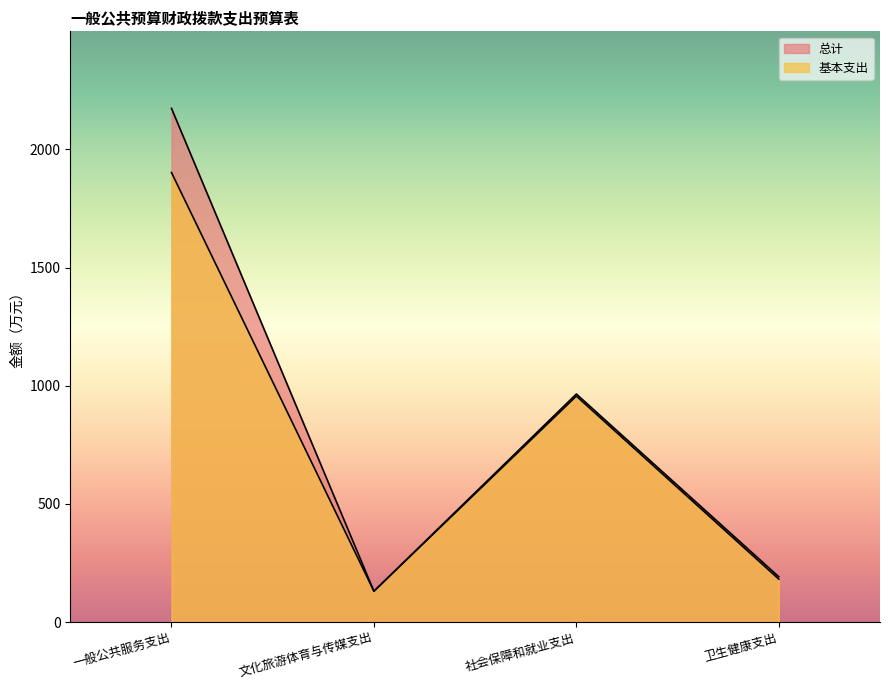

List the series in order of their peak value, highest first.

总计, 基本支出